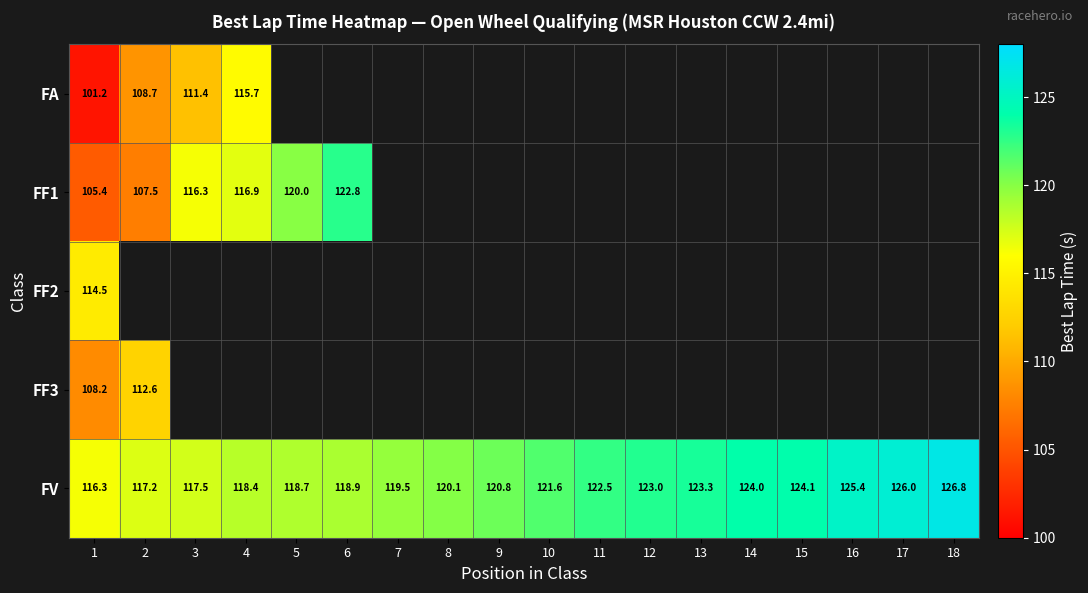

How many data points in FV are less than 121?

9